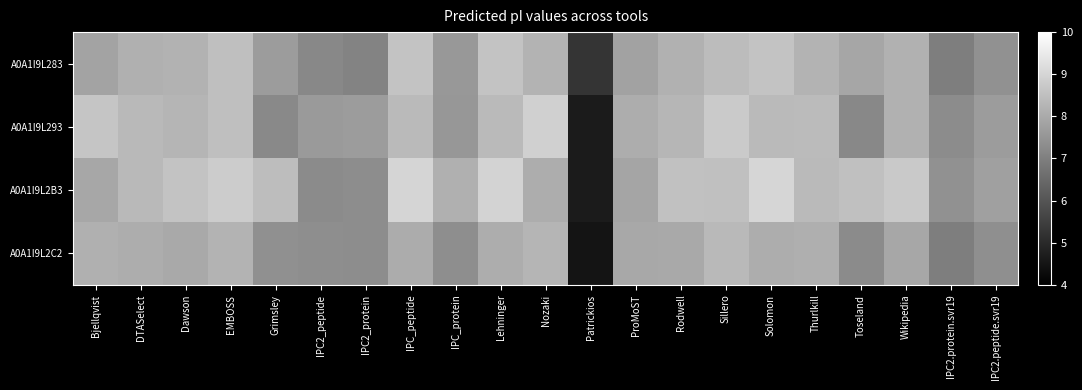

List the series in order of their overall mean, lowest first.

A0A1I9L2C2, A0A1I9L283, A0A1I9L293, A0A1I9L2B3